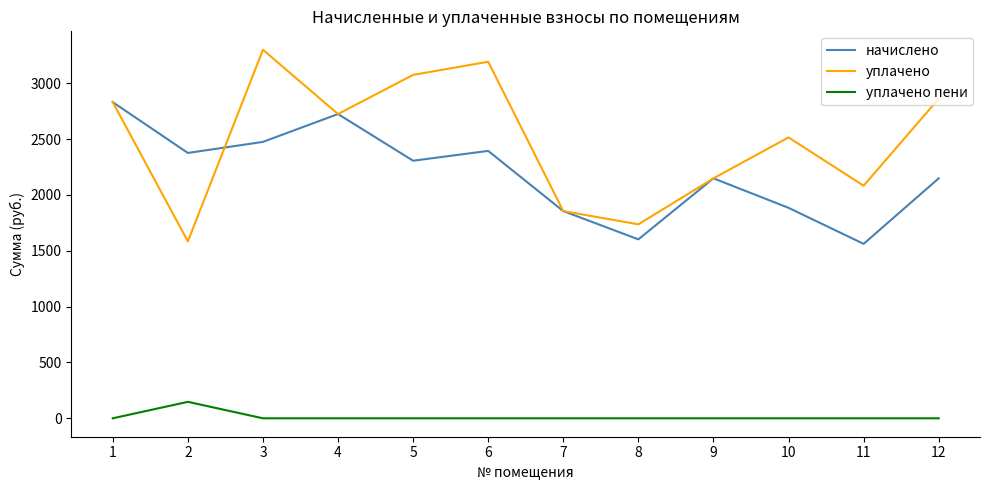

What is the sum of all уплачено values?

29902.0